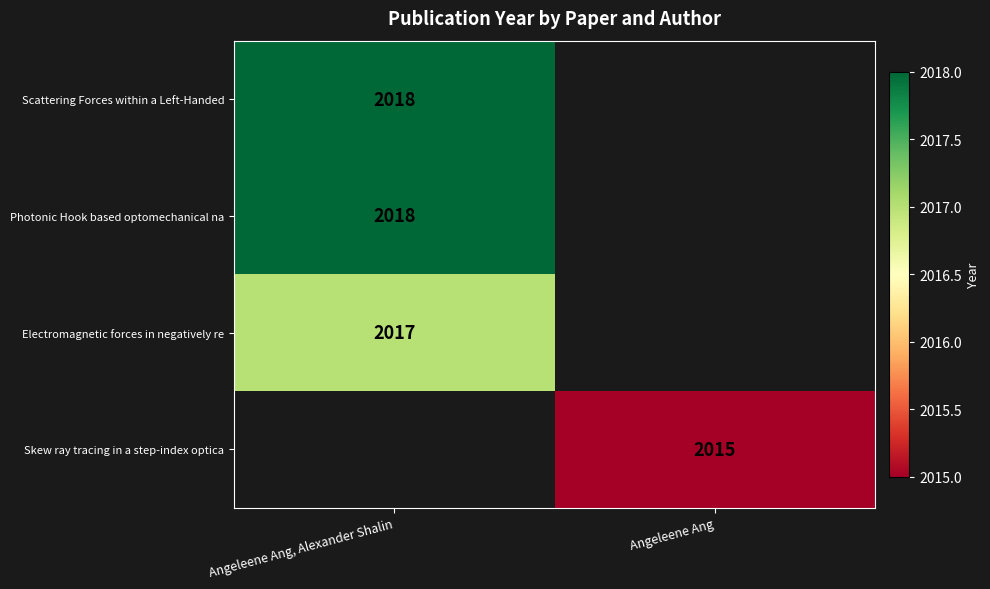

Is it true that Scattering Forces within a Left-Handed equals 3567 at Angeleene Ang, Alexander Shalin?

False